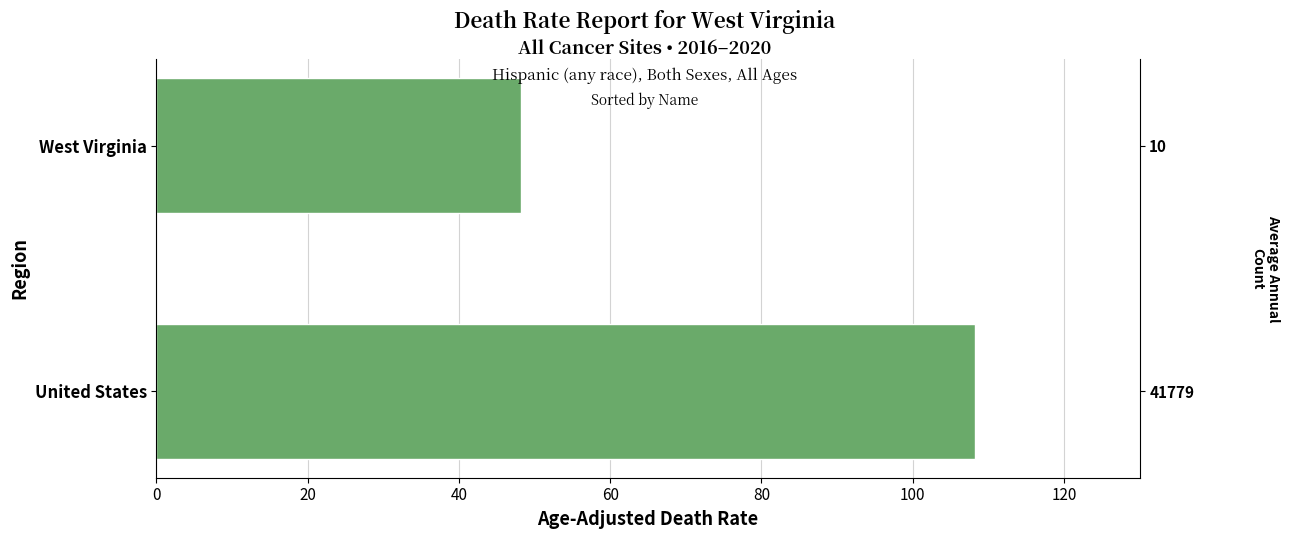

What is the sum of all values?

156.4